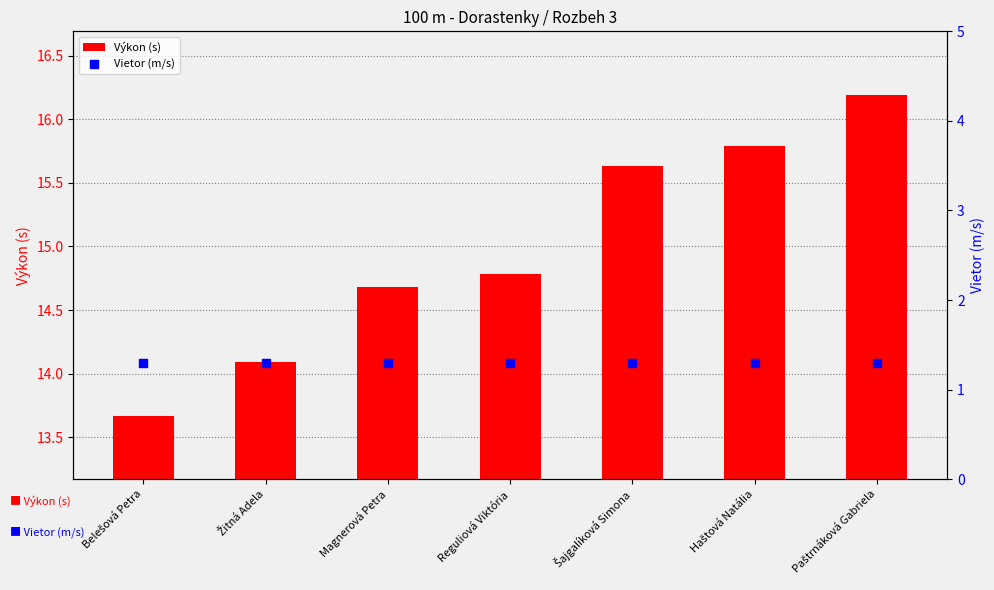

What is the total value across all series at Belešová Petra?

15.0